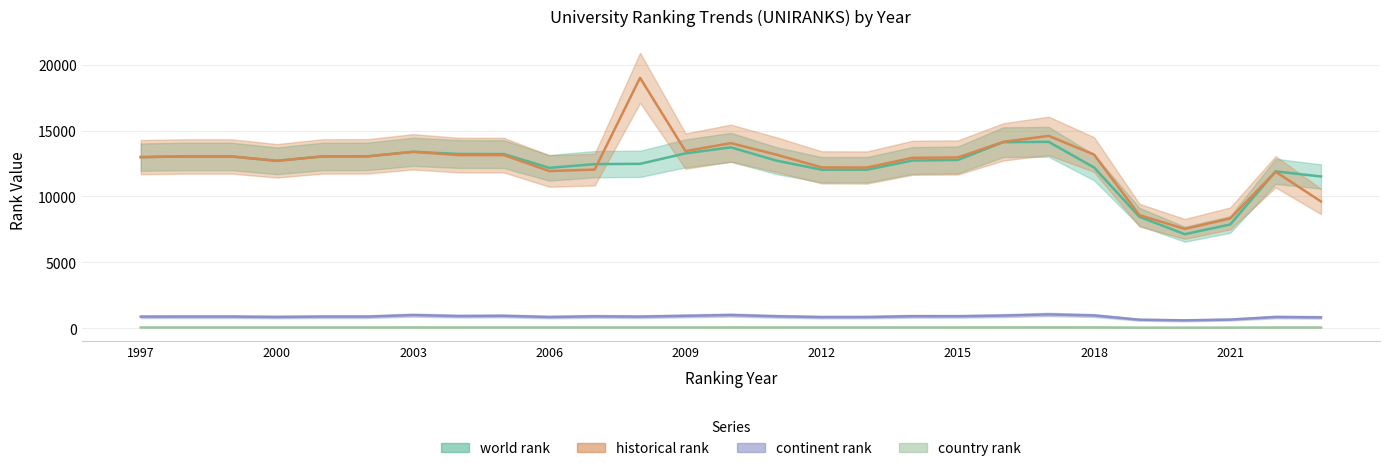

Reading right to left, list all the values displayed in this chart.

world rank: 11518	11907	7876	7136	8460	12204	14149	14124	12772	12729	12033	12034	12725	13731	13271	12478	12456	12176	13218	13228	13392	13049	13039	12708	13039	13039	12989
continent rank: 822	850	655	596	644	968	1047	958	906	908	848	844	905	1001	938	878	900	850	938	921	997	881	881	853	881	881	877
country rank: 54	54	47	44	44	61	63	61	57	56	55	56	57	58	56	55	56	55	57	57	58	57	57	55	57	57	57
historical rank: 9621	11879	8333	7538	8585	13185	14600	14144	12963	12937	12199	12209	13179	14048	13444	19007	12040	11932	13139	13143	13392	13049	13039	12708	13039	13039	12989